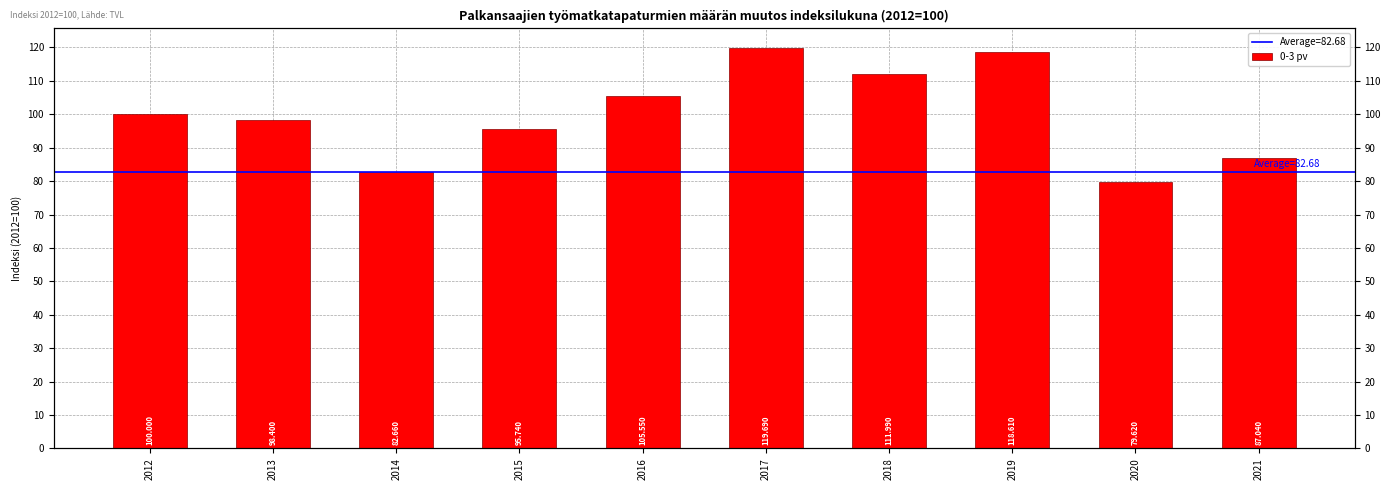

What is the average value?

99.9